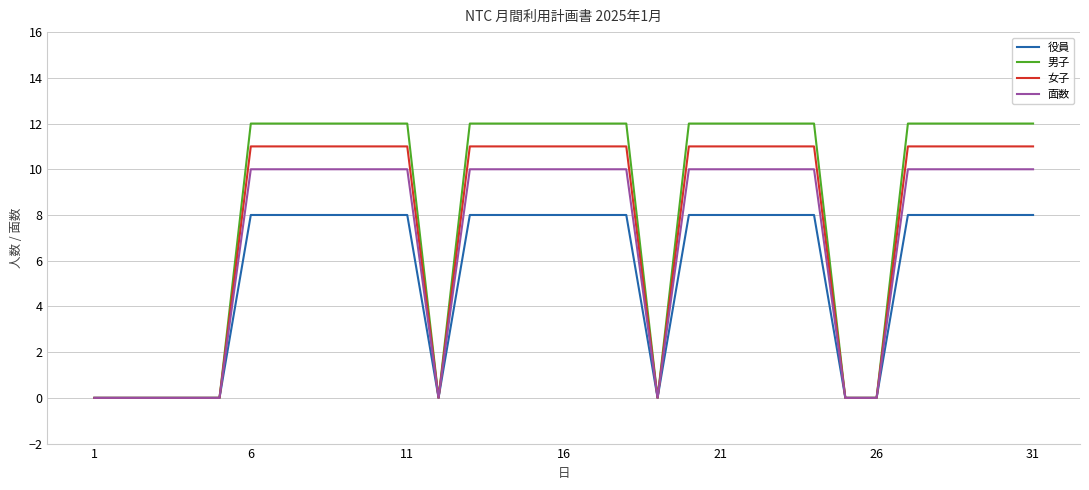

List the series in order of their overall mean, lowest first.

役員, 面数, 女子, 男子